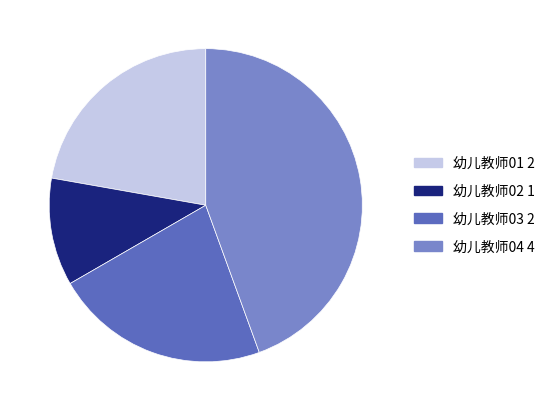

Is it true that 幼儿教师02 1 is 1% of the pie?

False